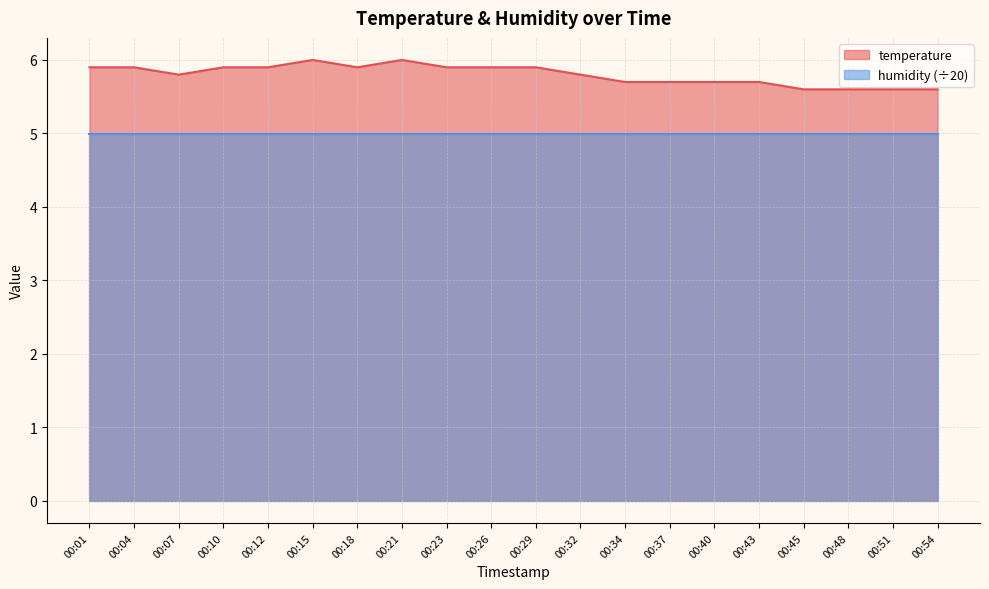

Which has a higher value, 00:01 or 00:29?

00:01